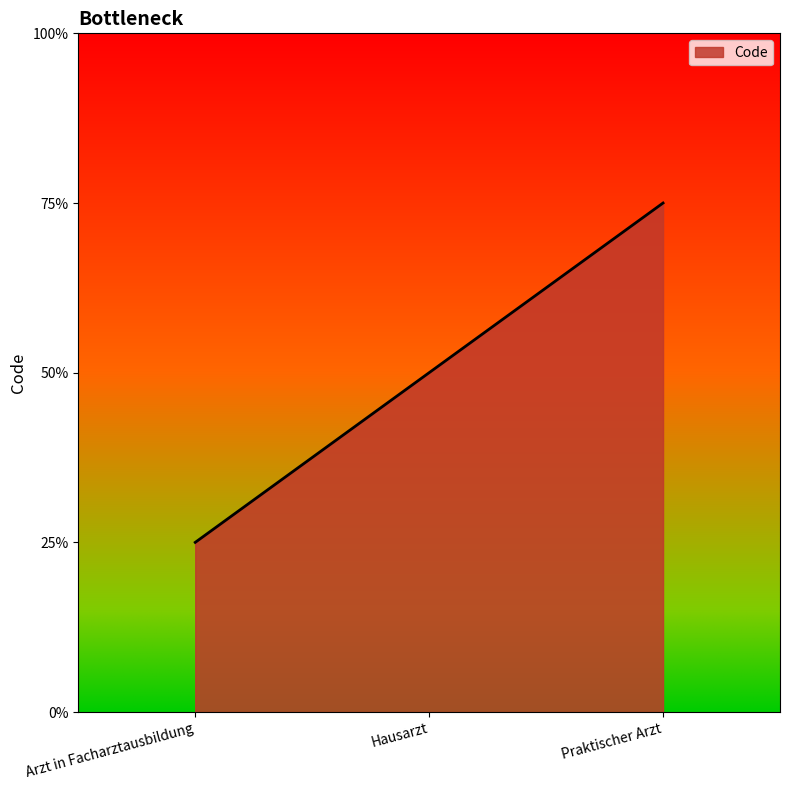

Is this an area chart (filled region under the line)?

Yes